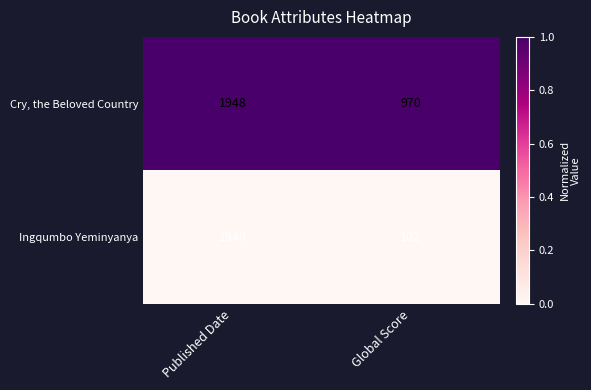

Reading left to right, list all the values displayed in this chart.

Cry, the Beloved Country: 1948	970
Ingqumbo Yeminyanya: 1940	102